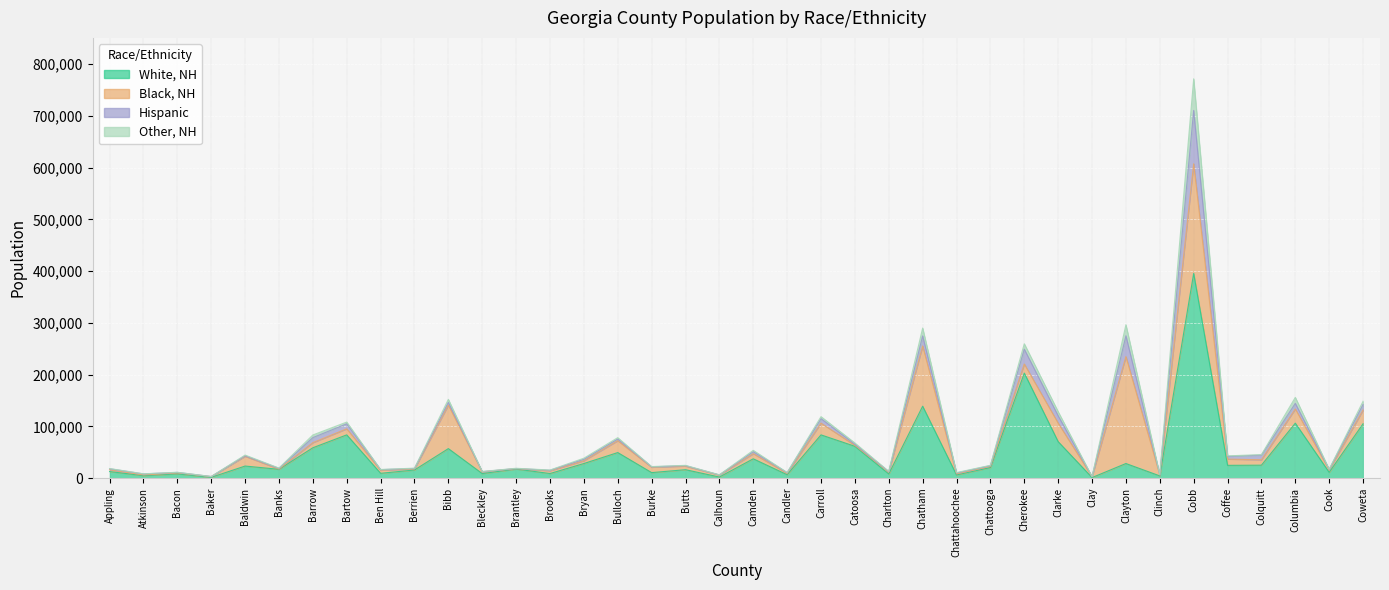

What is the average value of the Black, NH series?

24158